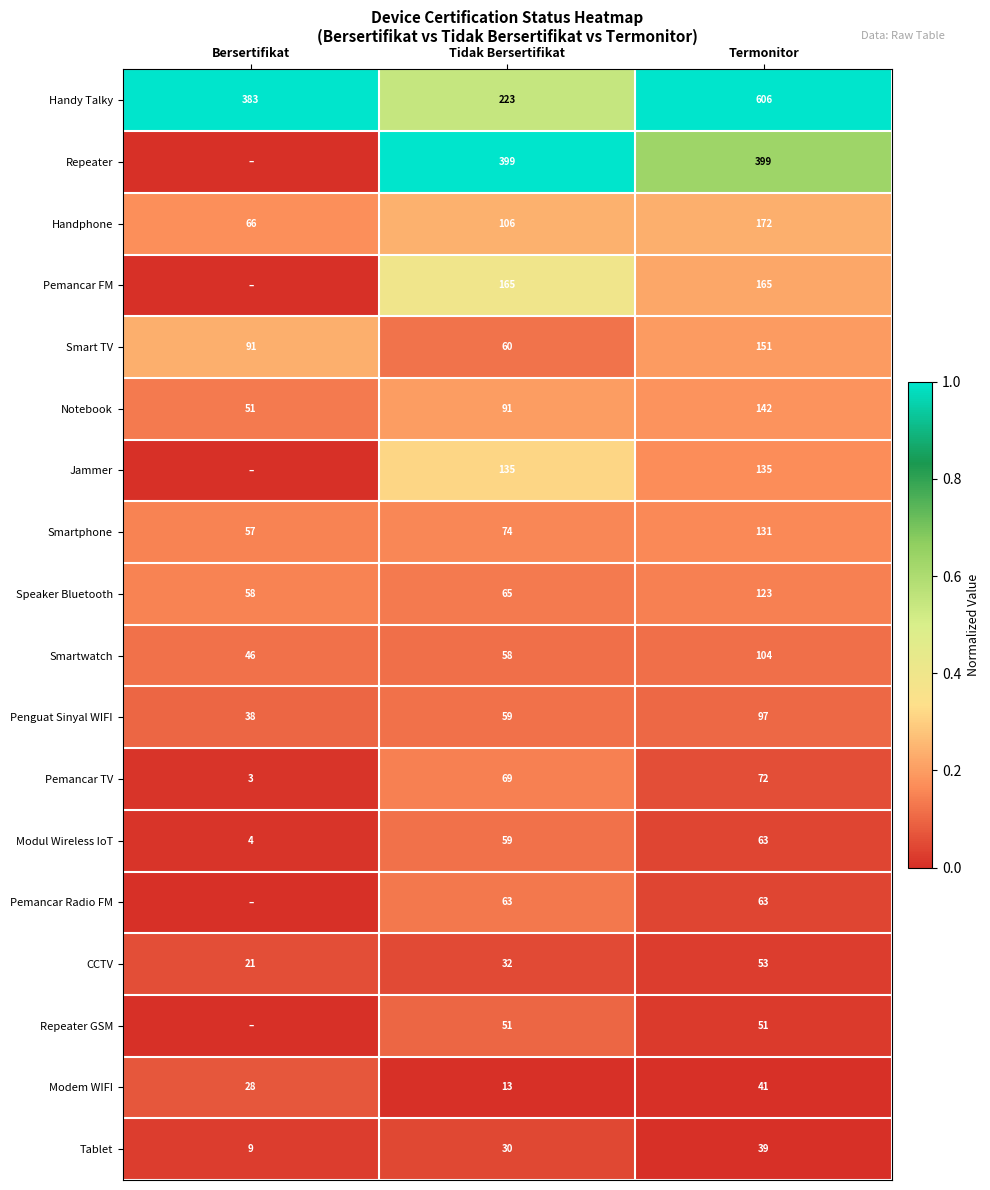

Is it true that Handy Talky equals 1.7 at Termonitor?

False